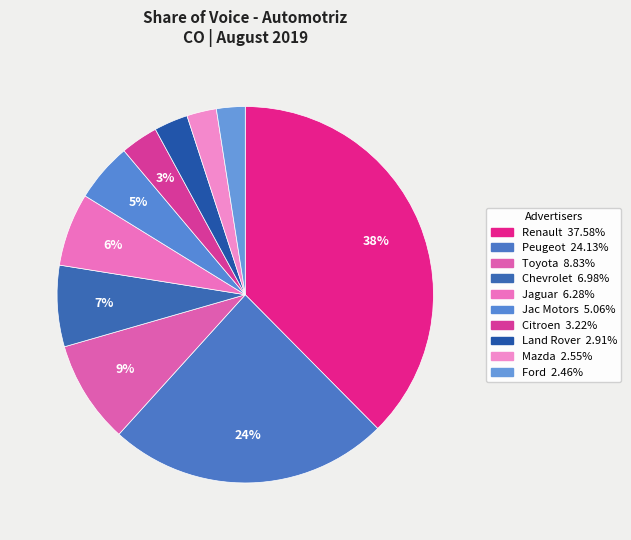

Does any single category account for the majority?

No